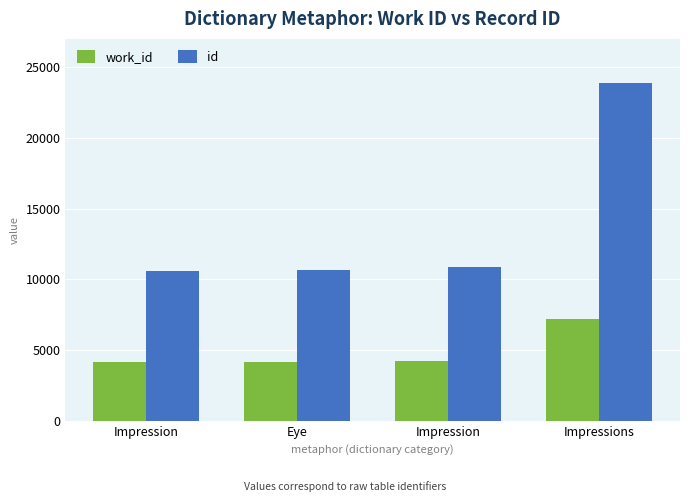

Which series has the widest spread of values?

id